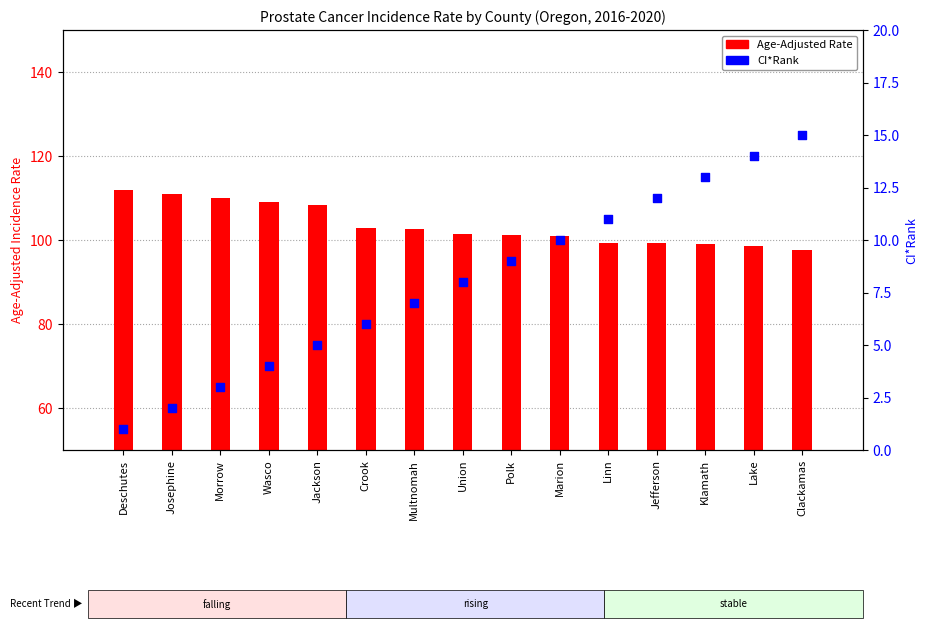

Which series has the largest total across all categories?

Age-Adjusted Rate